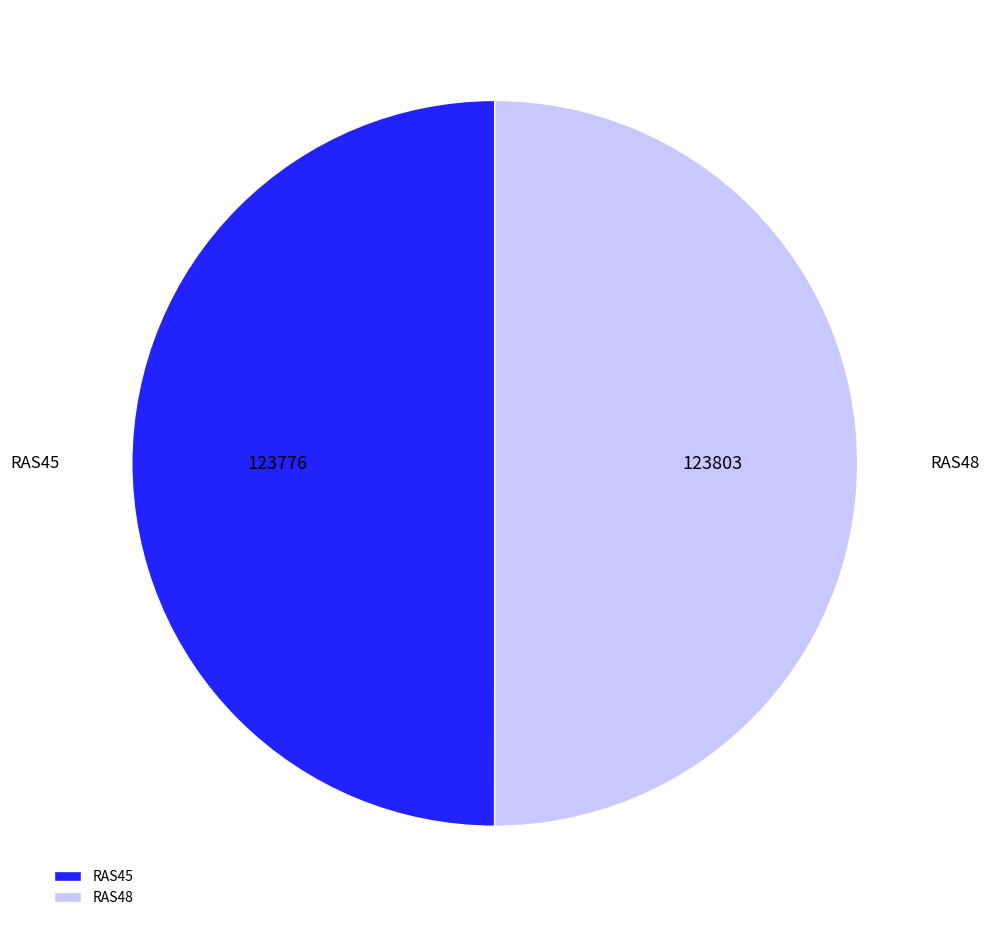

What is the ratio of the value at RAS45 to the value at RAS48?

1.0